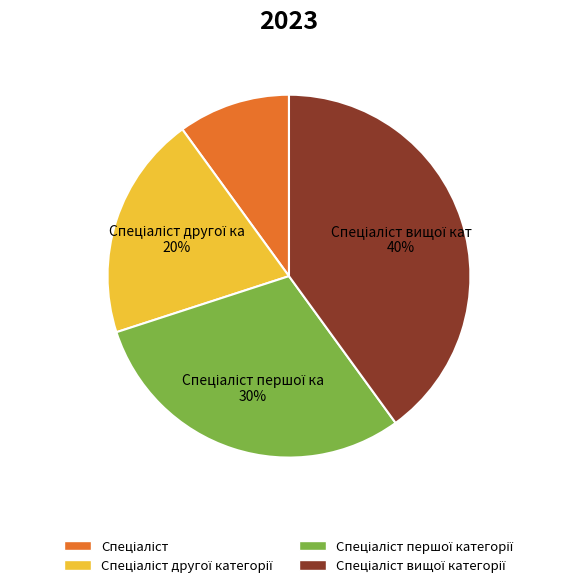

How many slices are in this pie chart?

4